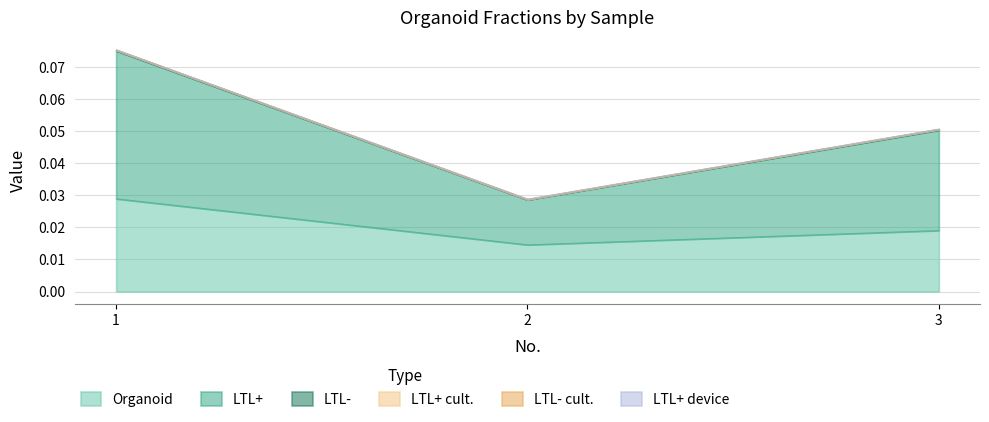

Count the number of categories in the chart.

3